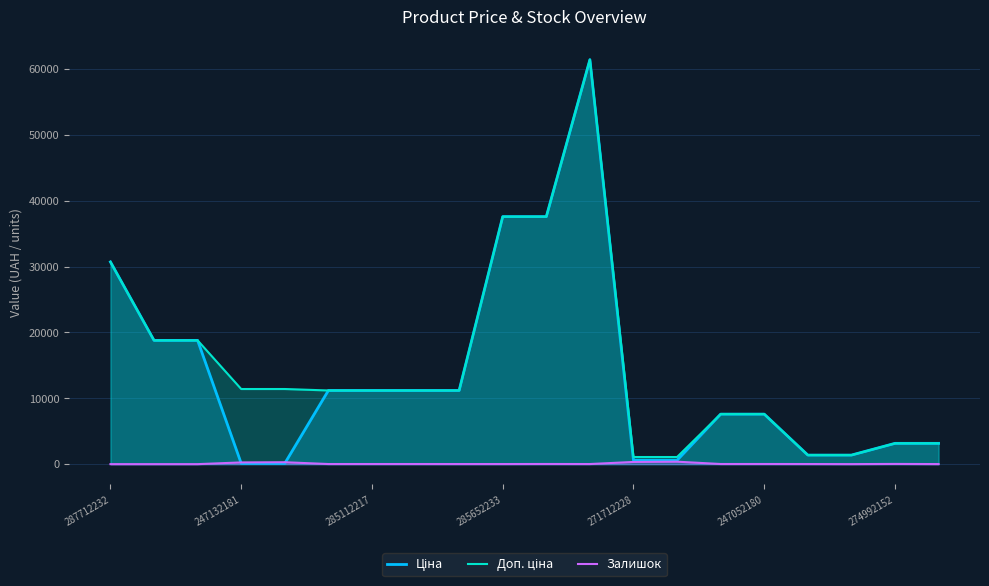

What is the greatest value displayed?

61434.3